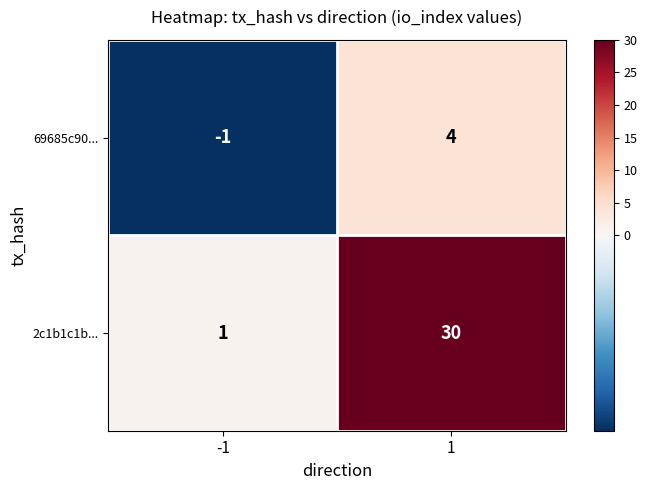

Rank the series by their maximum value, from highest to lowest.

2c1b1c1b..., 69685c90...